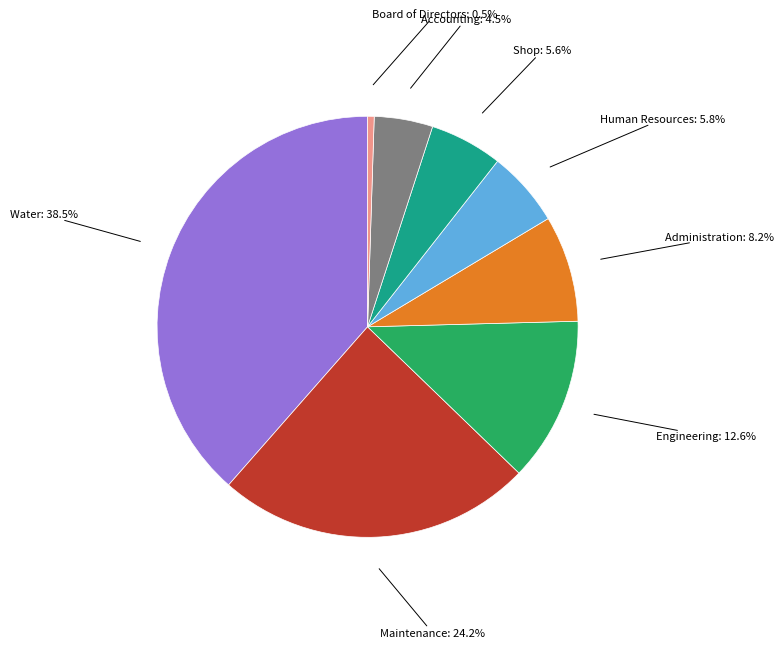

To the nearest percent, what is the average slice percentage?

12%